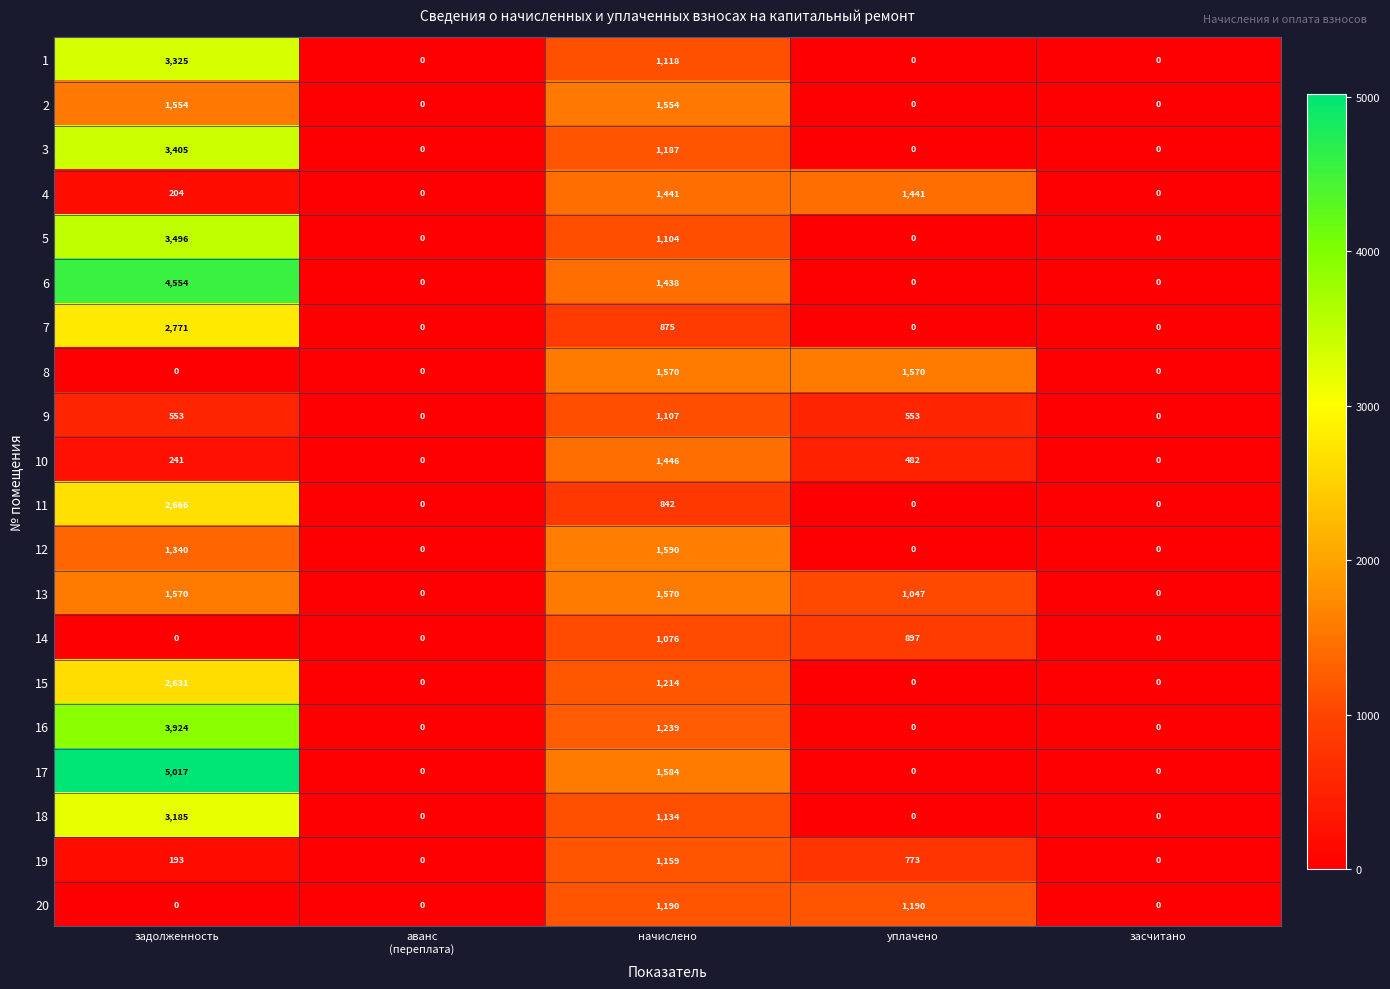

Is it true that 7 equals 875 at начислено?

True